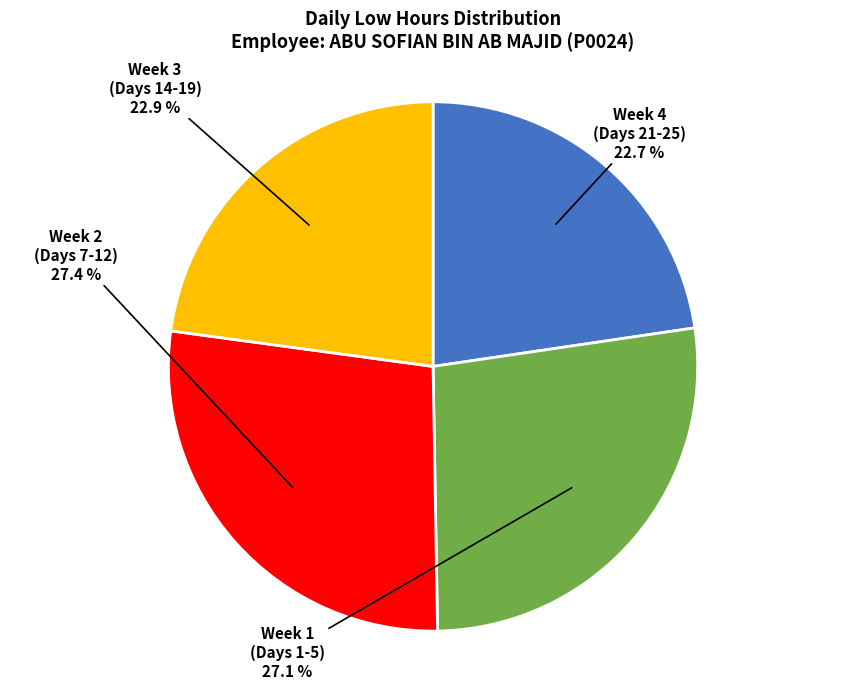

Is there any slice that represents more than half of the pie?

No